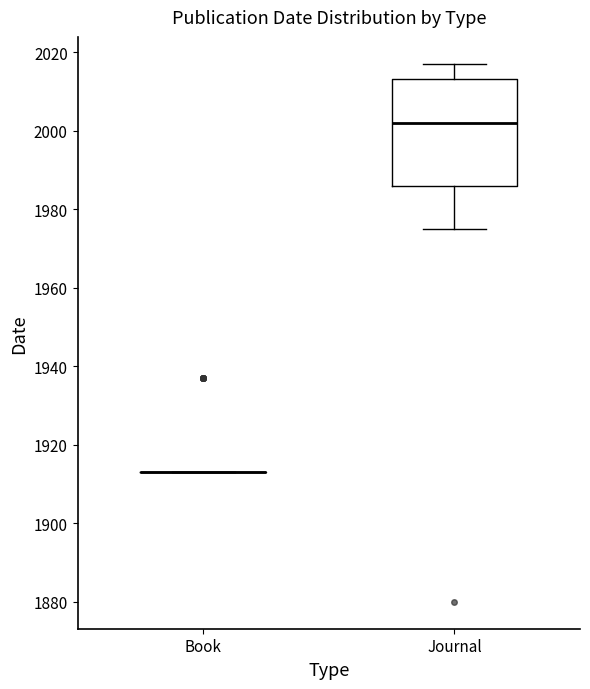

Reading left to right, transcribe this box plot: for each box, give where its median line is, the range the box spans, and where its two whiskers end, as read against the y-axis. The values are not printed on the chart, so give them approximately, as read against the axis.

Book: box collapsed to a line at 1914, whiskers 1914 to 1914
Journal: median 2002, box 1986 to 2014, whiskers 1976 to 2018